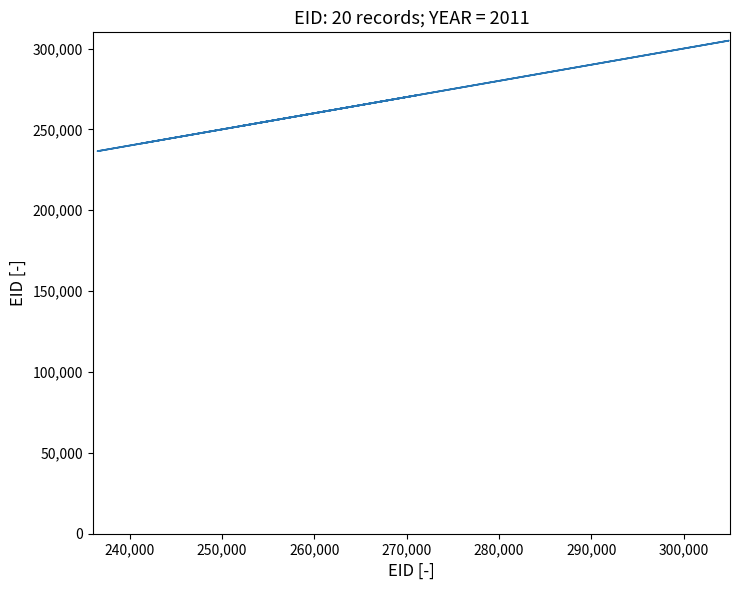

True or false: the data has more than 2 interior local peaks.

True